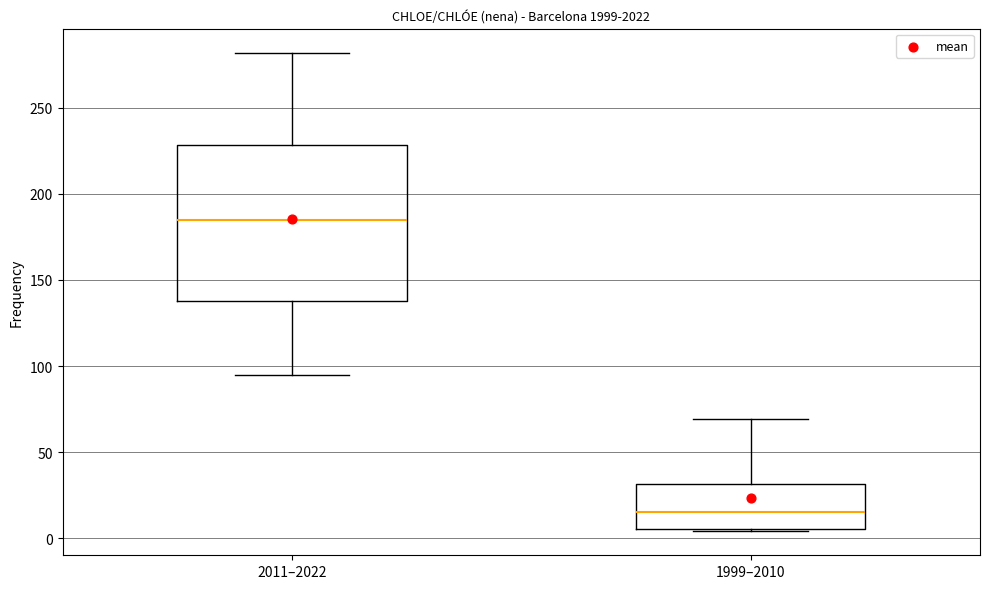

Where is the upper edge of the box for 1999–2010 on the y-axis? The values are not printed on the chart, so give them approximately, as read against the axis.

30